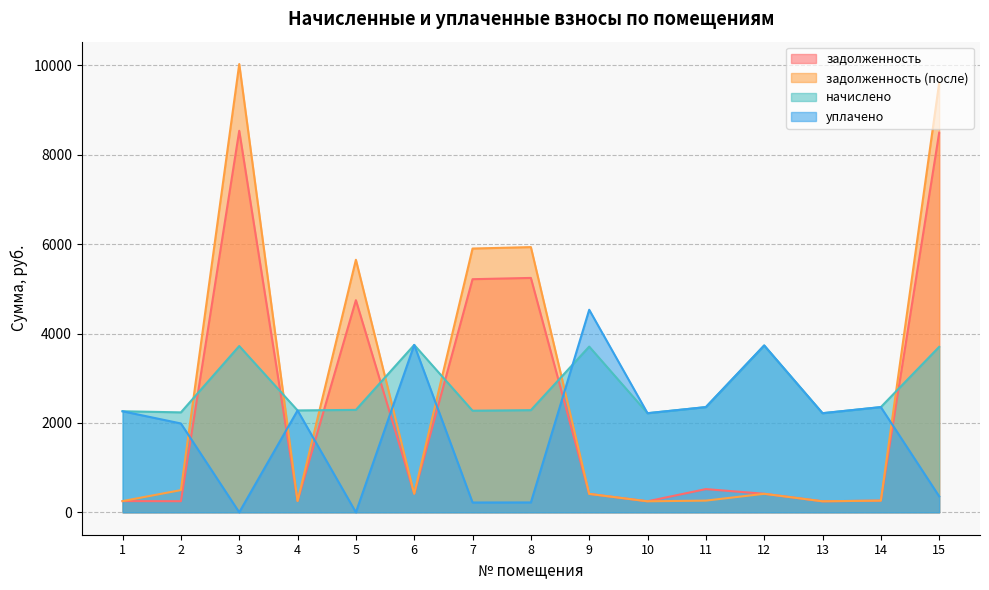

True or false: задолженность (после) has a value of 5933.2 at 8.

True